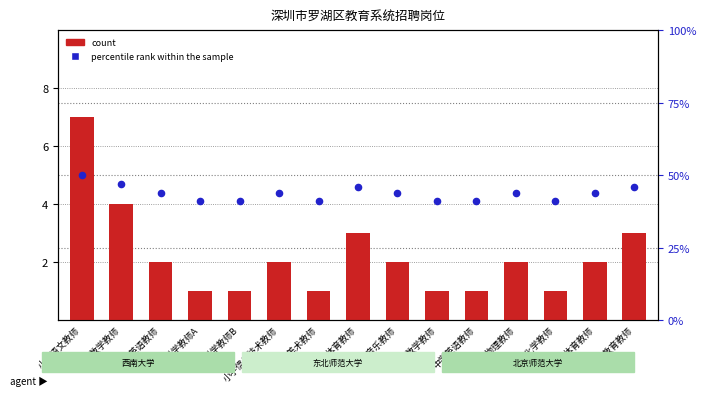

Which series contains the lowest Y value?

count